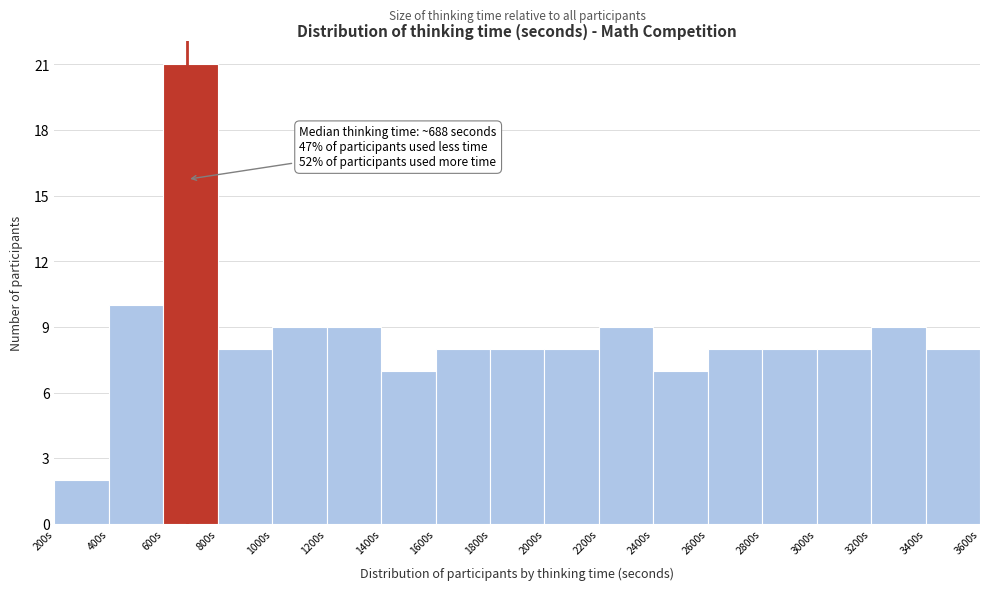

Which range on the x-axis has the tallest bar?

600 to 800